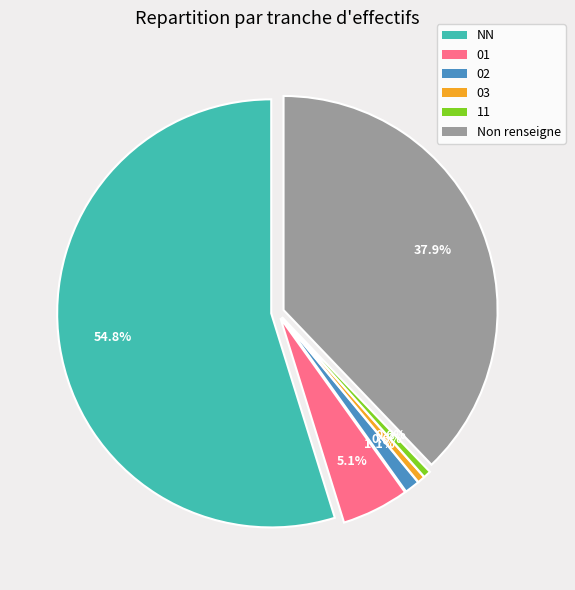

To the nearest percent, what portion does 02 represent?

1%